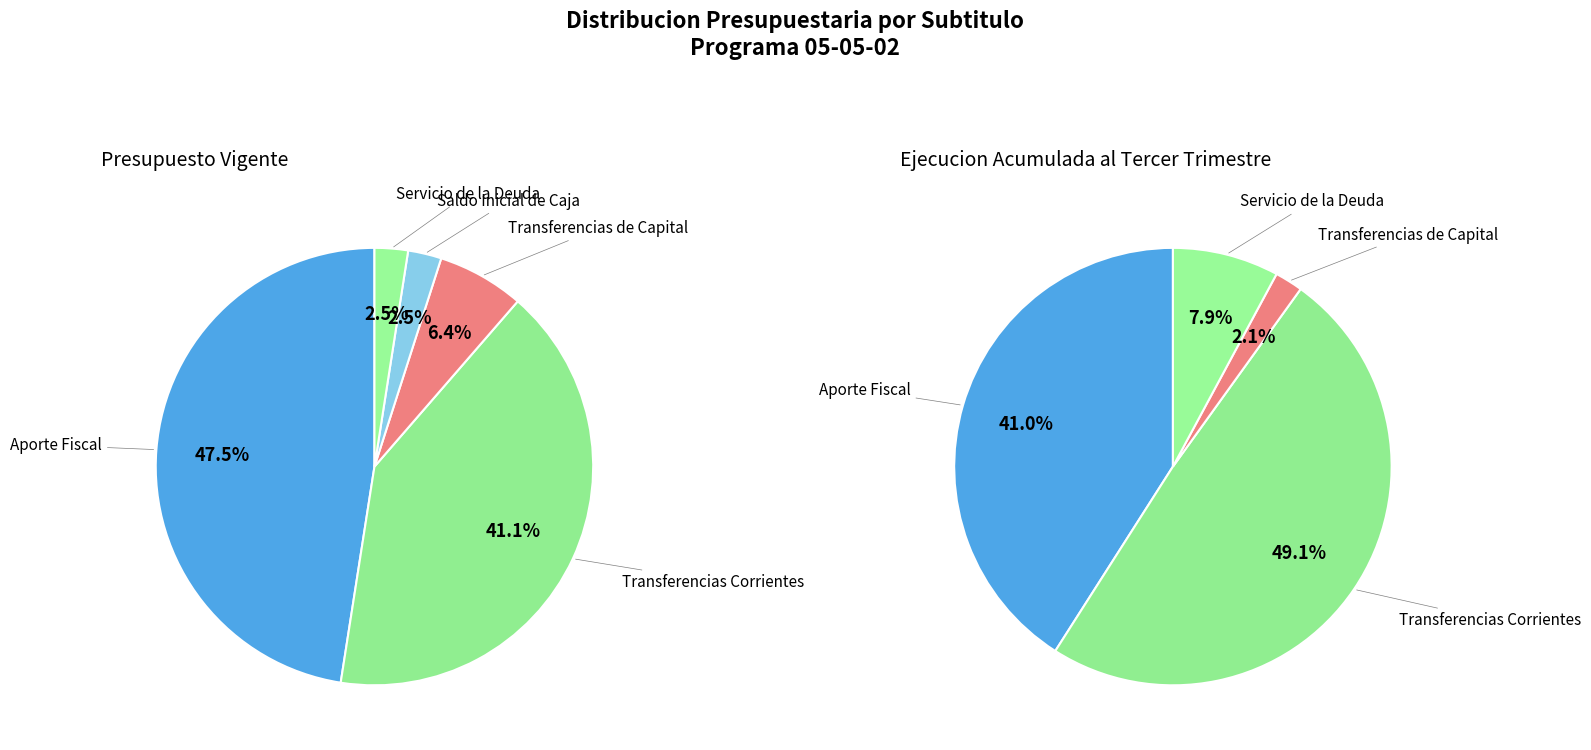

Count the number of slices in the pie.

5